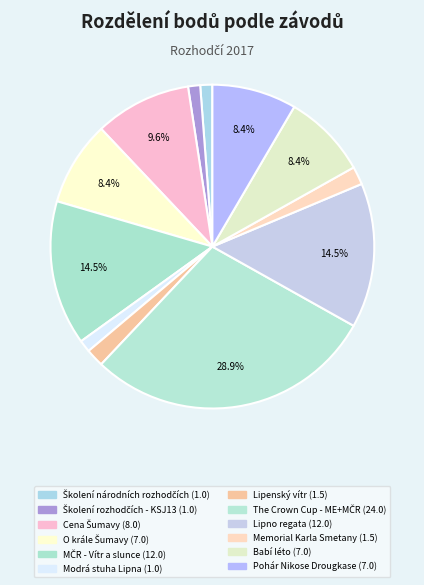

True or false: Cena Šumavy accounts for 18% of the total.

False